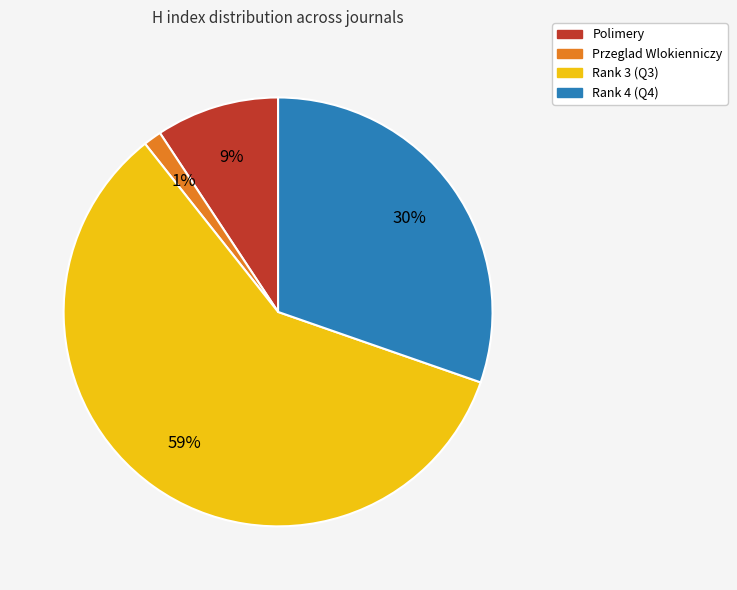

Does any single category account for the majority?

Yes